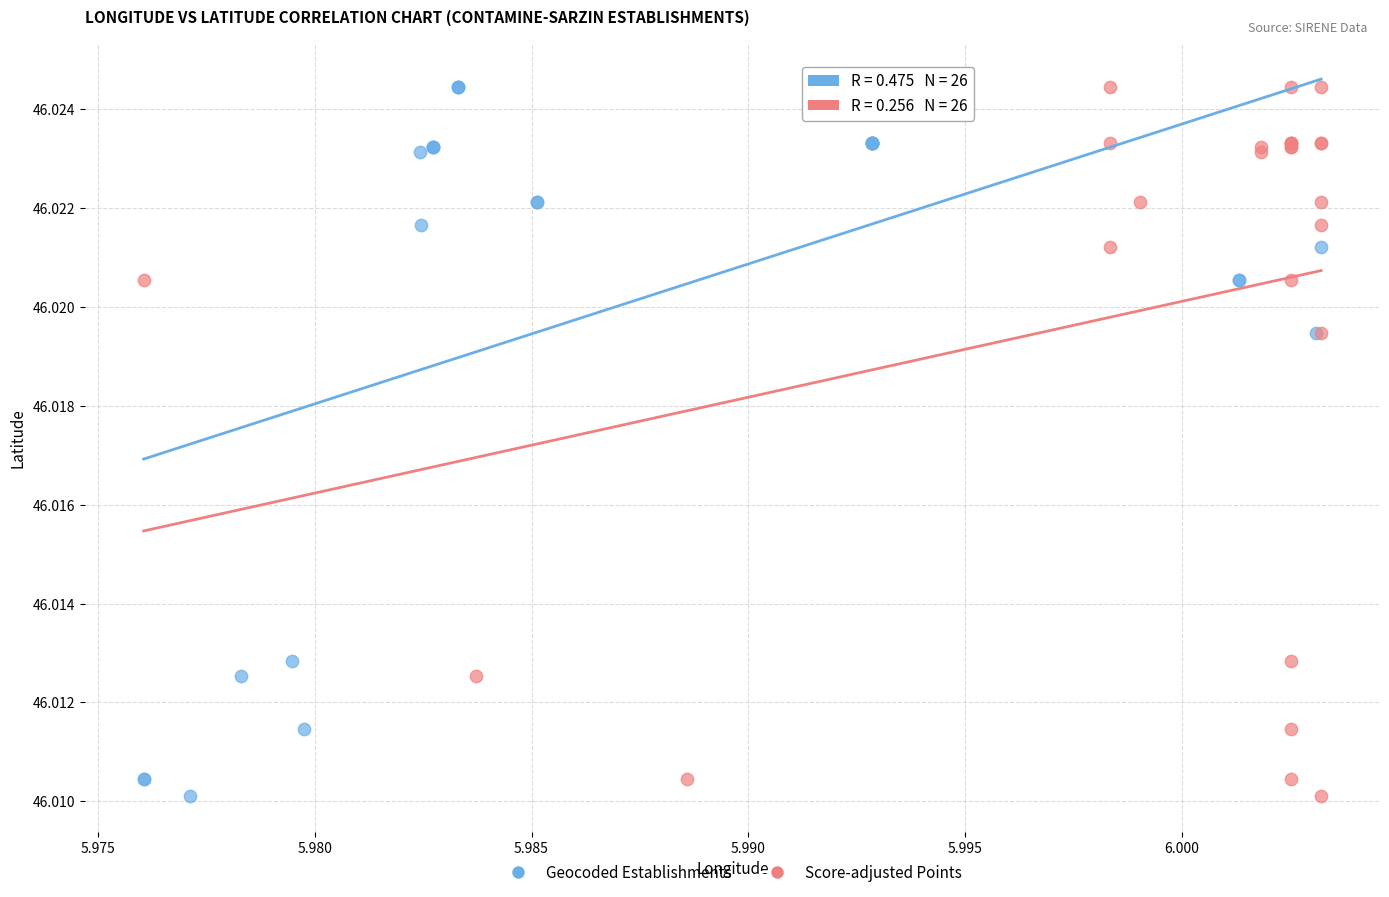

What are all the series names shown in the legend?

Geocoded Establishments, Score-adjusted Points